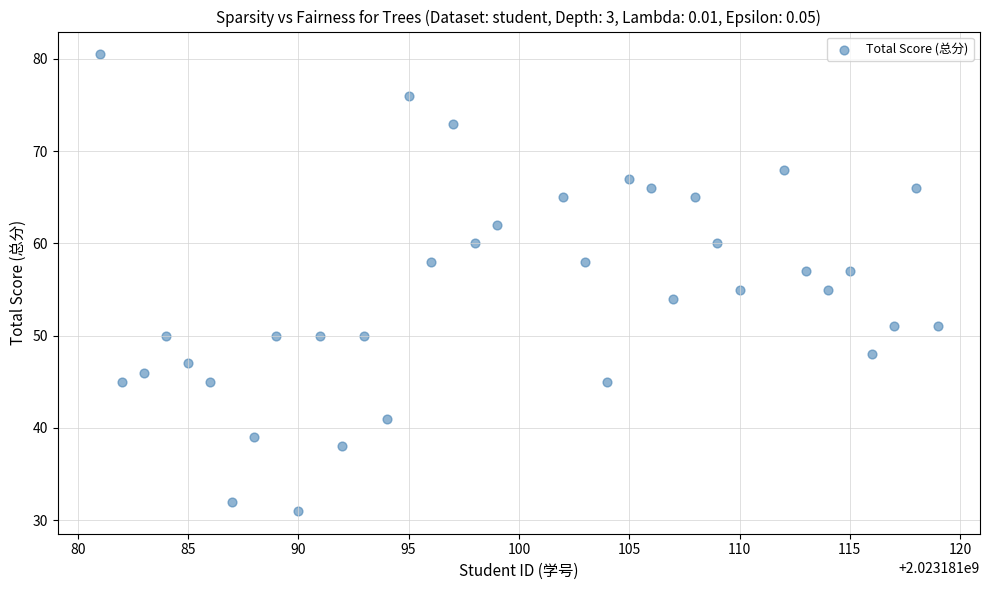

What is the range of X values (max minus min)?

38.0